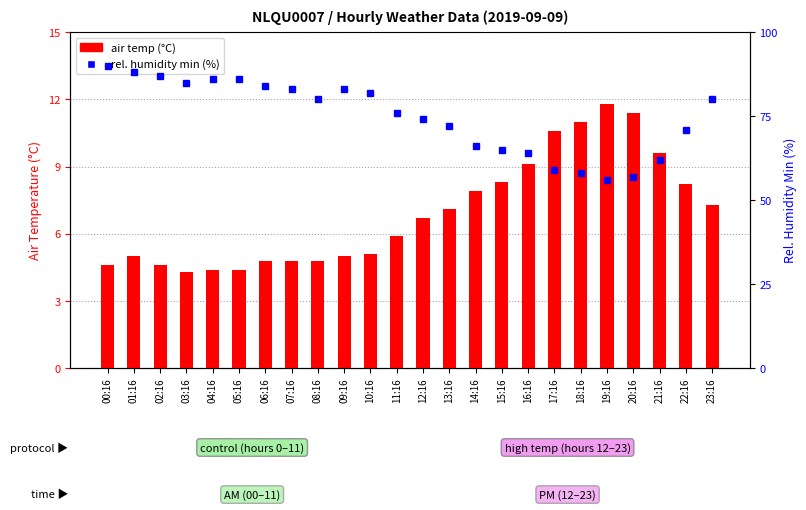

How many data points in air temp (°C) are above 6?

12